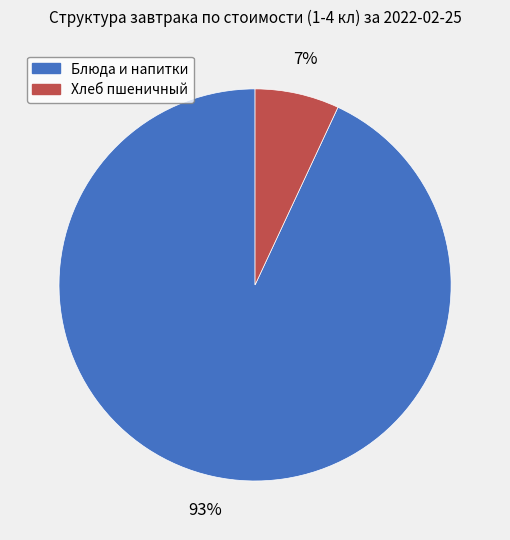

Is there any slice that represents more than half of the pie?

Yes